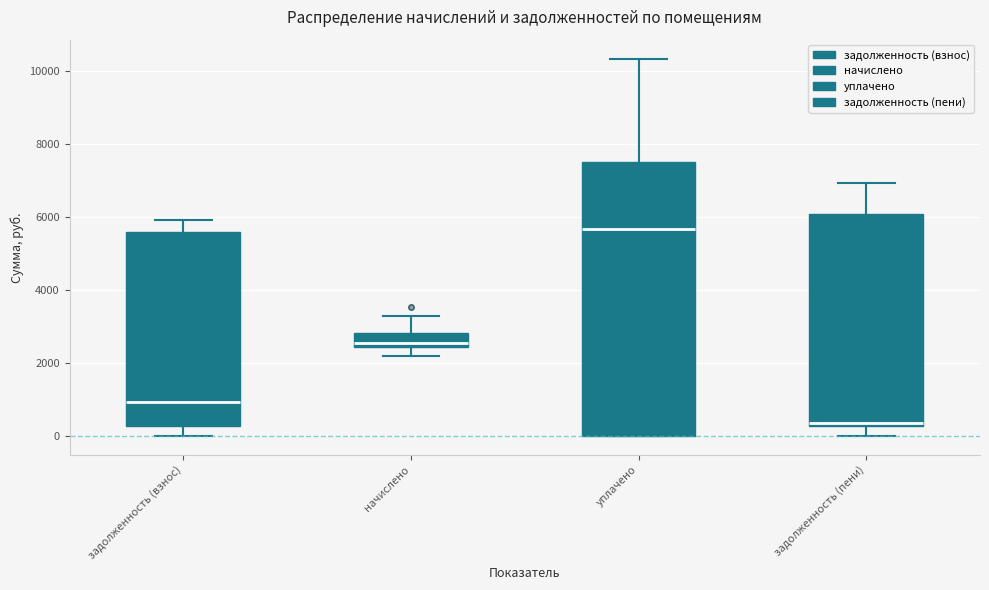

Where does the median line of the box for задолженность (взнос) sit on the y-axis? The values are not printed on the chart, so give them approximately, as read against the axis.

1000